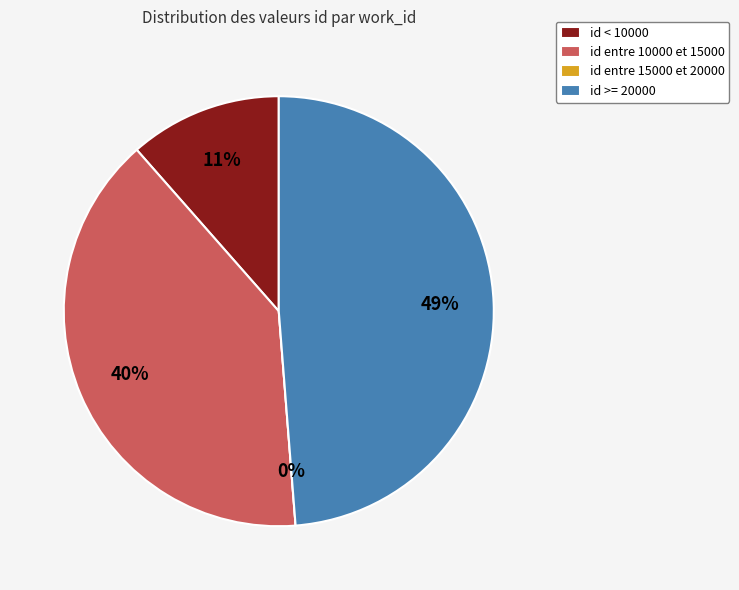

Is it true that 5452 is 10% of the pie?

True